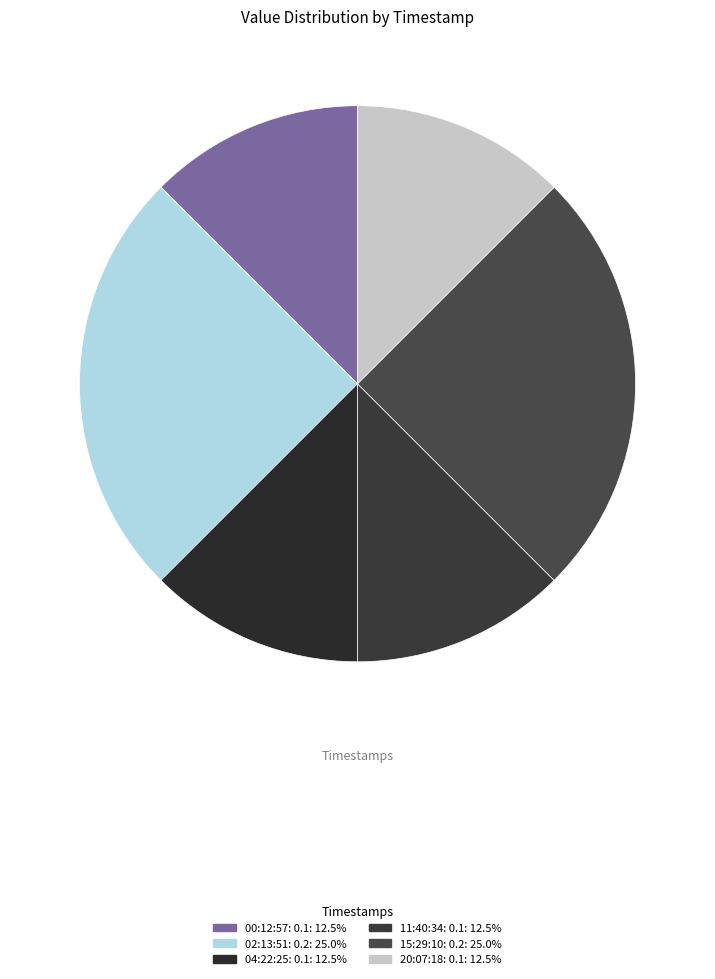

Count the number of slices in the pie.

6